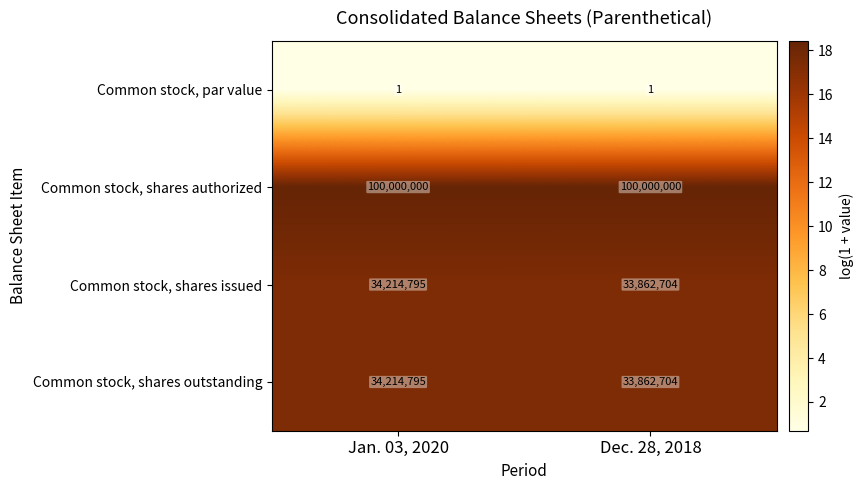

What value does the Common stock, shares authorized series have at Dec. 28, 2018?

100000000